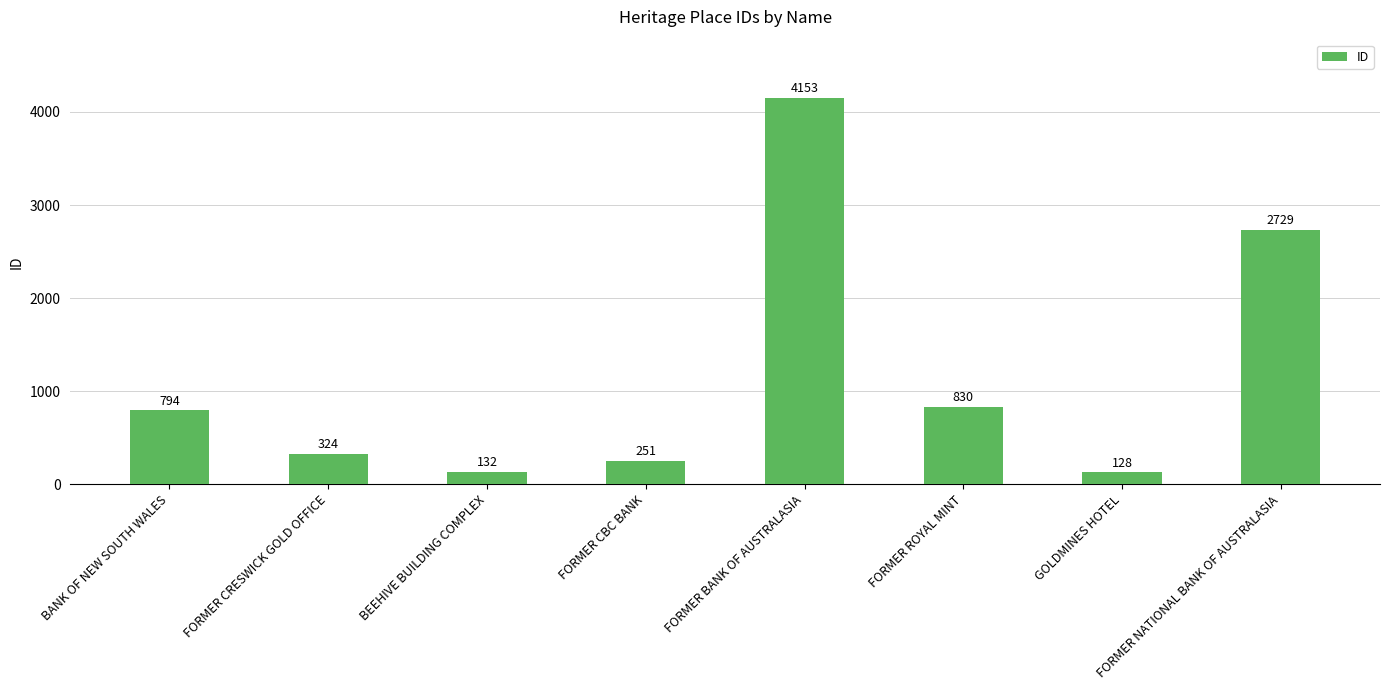

What is the sum of the values at BEEHIVE BUILDING COMPLEX and FORMER NATIONAL BANK OF AUSTRALASIA?

2861